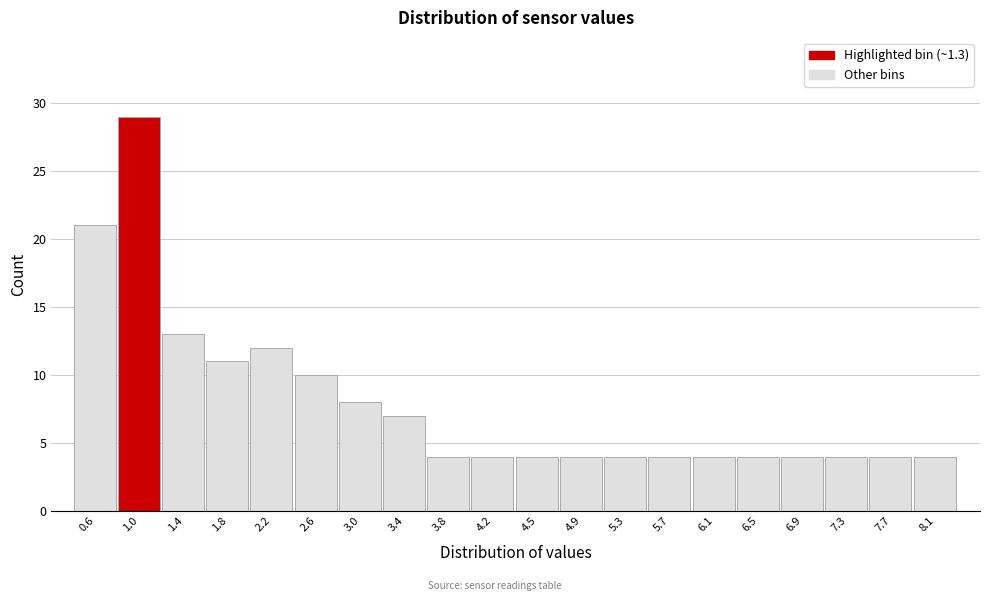

Reading right to left, list all the values displayed in this chart.

8.1=4	7.7=4	7.3=4	6.9=4	6.5=4	6.1=4	5.7=4	5.3=4	4.9=4	4.5=4	4.2=4	3.8=4	3.4=7	3.0=8	2.6=10	2.2=12	1.8=11	1.4=13	1.0=29	0.6=21